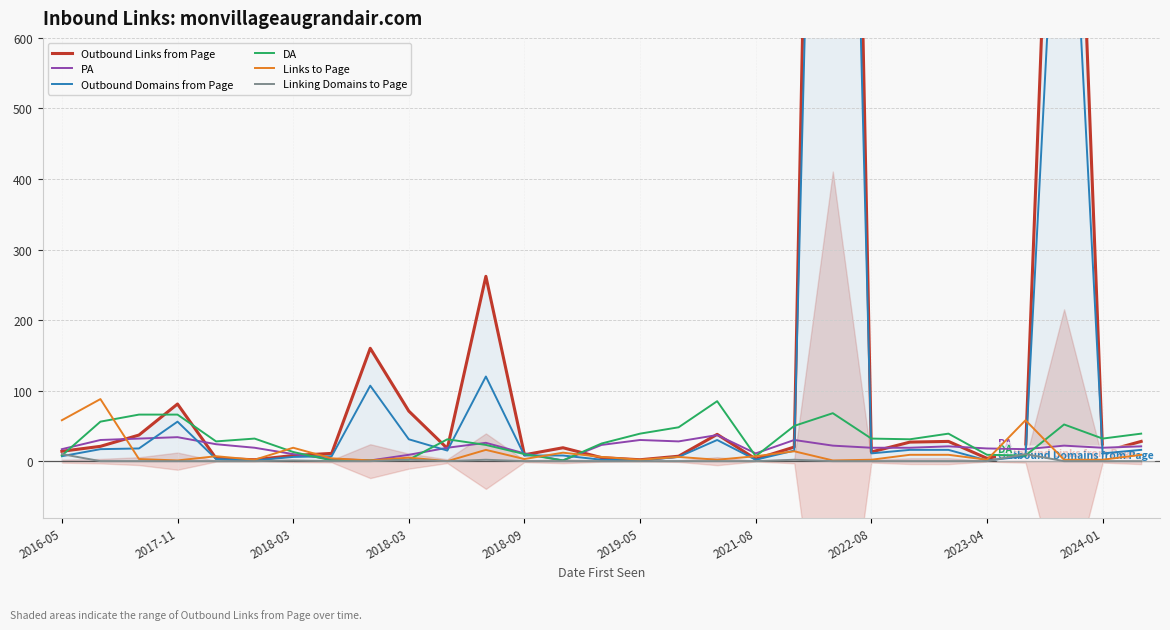

What is the difference between the second highest and second lowest values in the DA series?

67